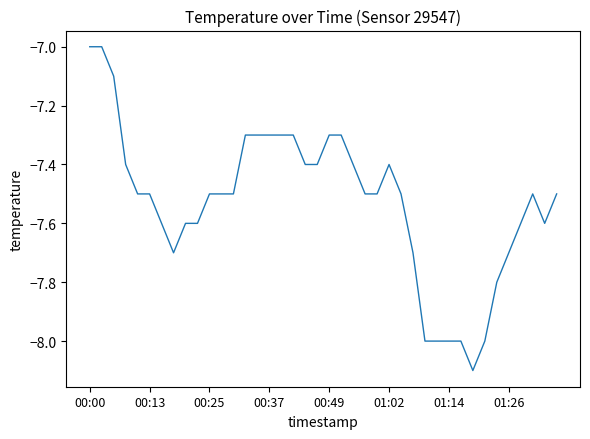

What is the greatest value displayed?

-7.0